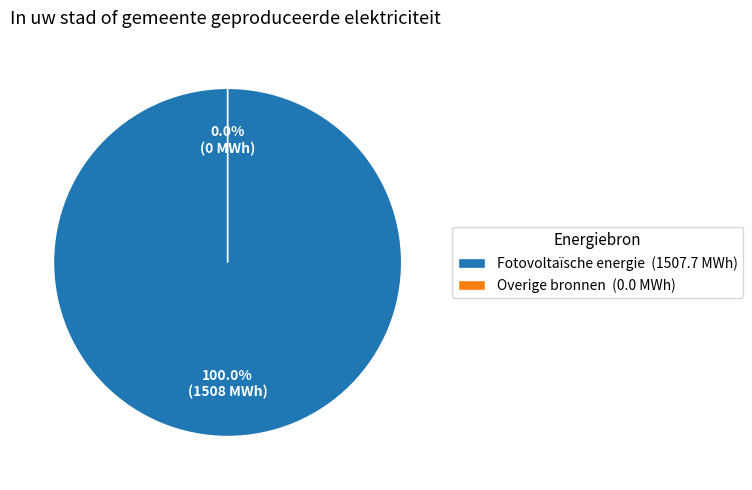

Is there any slice that represents more than half of the pie?

Yes